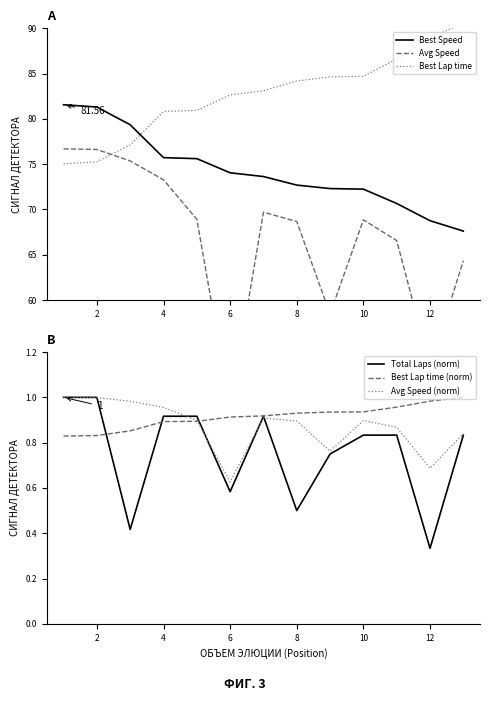

True or false: Total Laps (norm) and Avg Speed (norm) cross at least once.

True